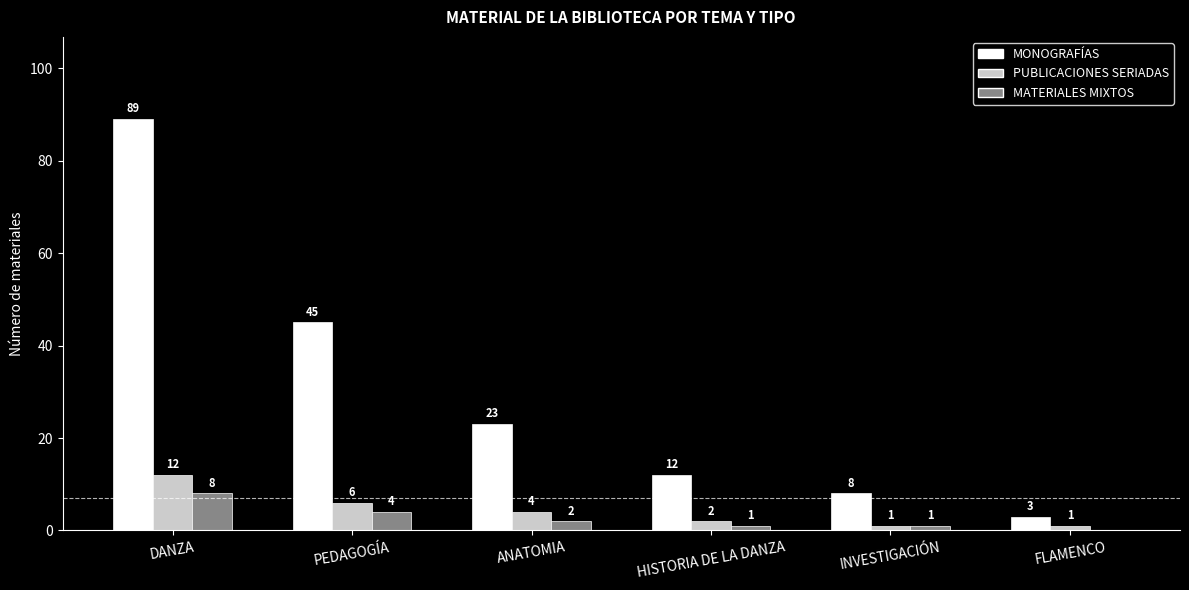

The MONOGRAFÍAS series shows 12 at HISTORIA DE LA DANZA. True or false?

True